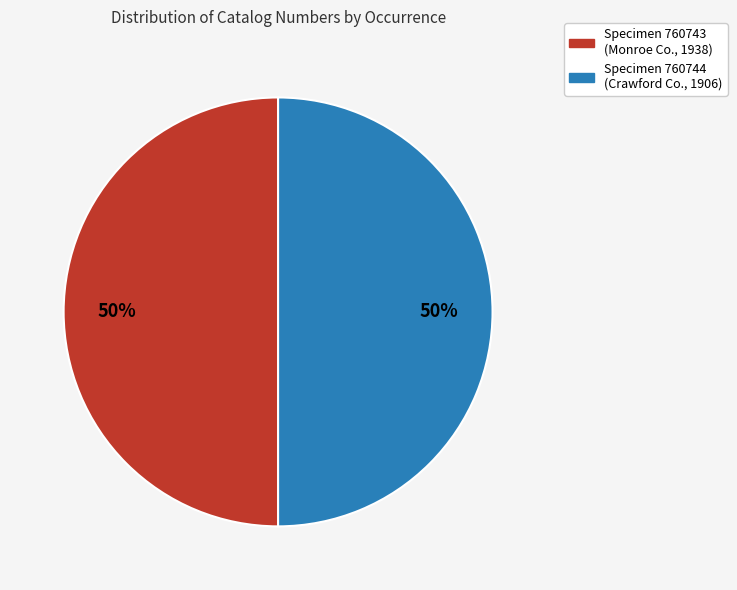

How many segments does this pie chart have?

2